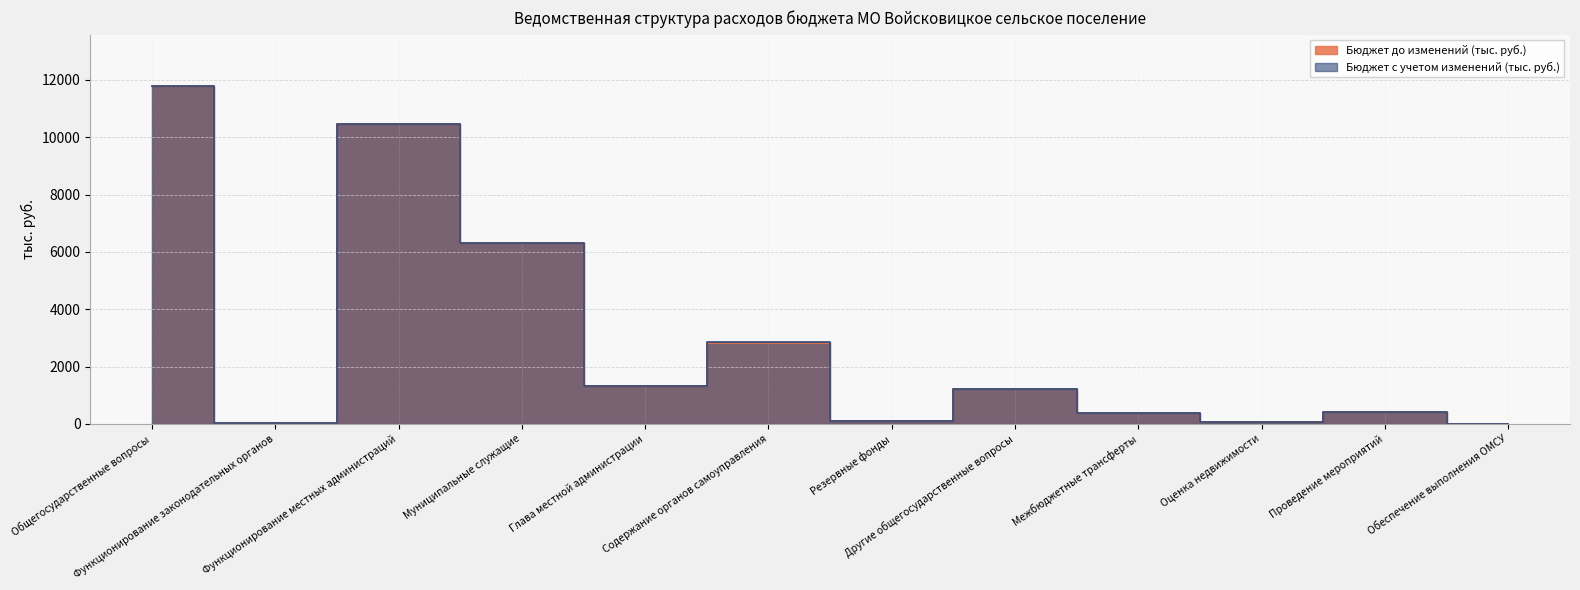

What are all the series names shown in the legend?

Бюджет до изменений (тыс. руб.), Бюджет с учетом изменений (тыс. руб.)